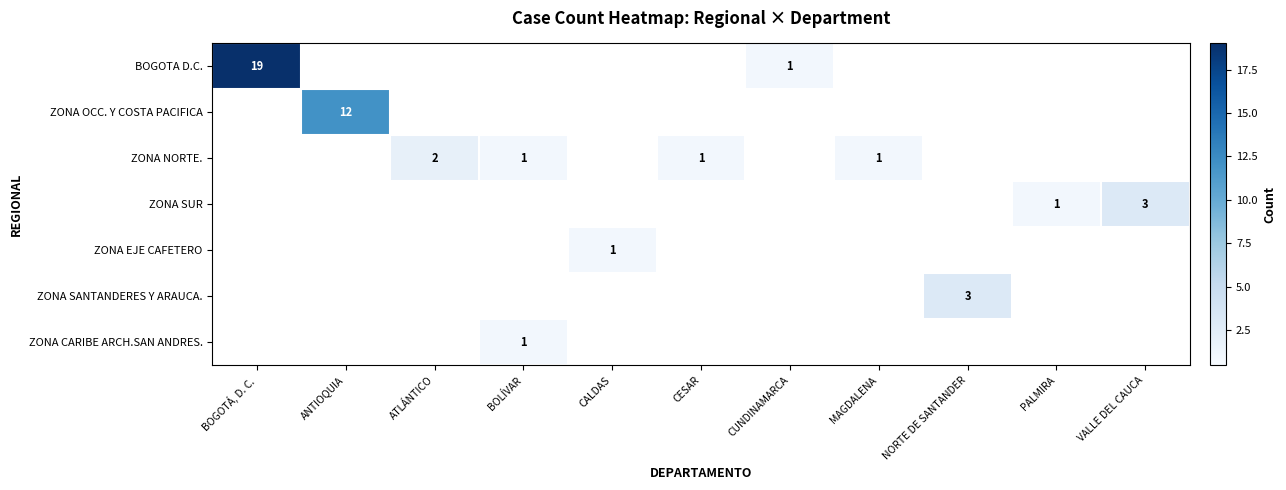

The value of ZONA EJE CAFETERO at CALDAS is 1. True or false?

True